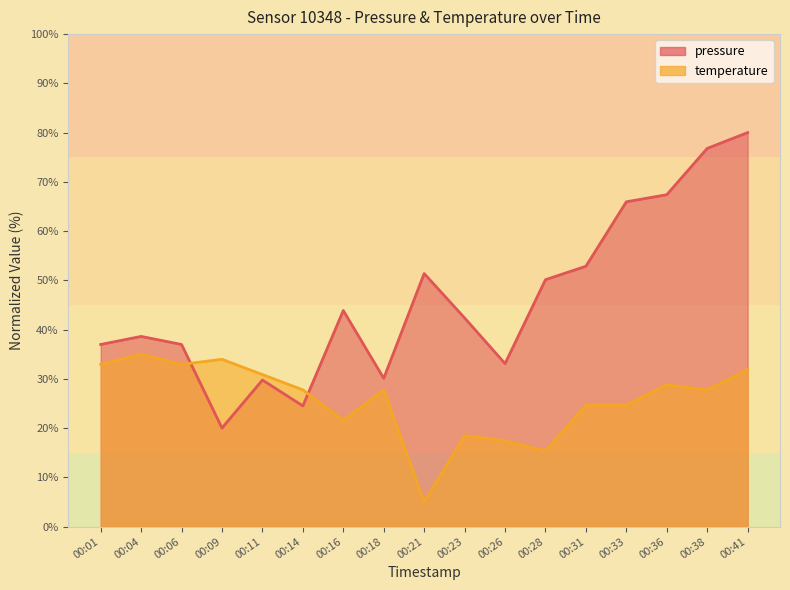

At which label is pressure closest to 50?

00:28